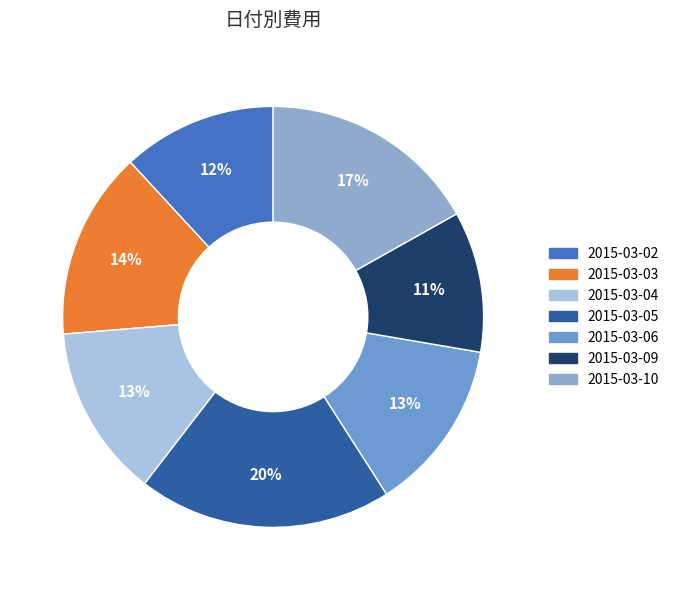

What is the change in value from 2015-03-02 to 2015-03-09?

-46